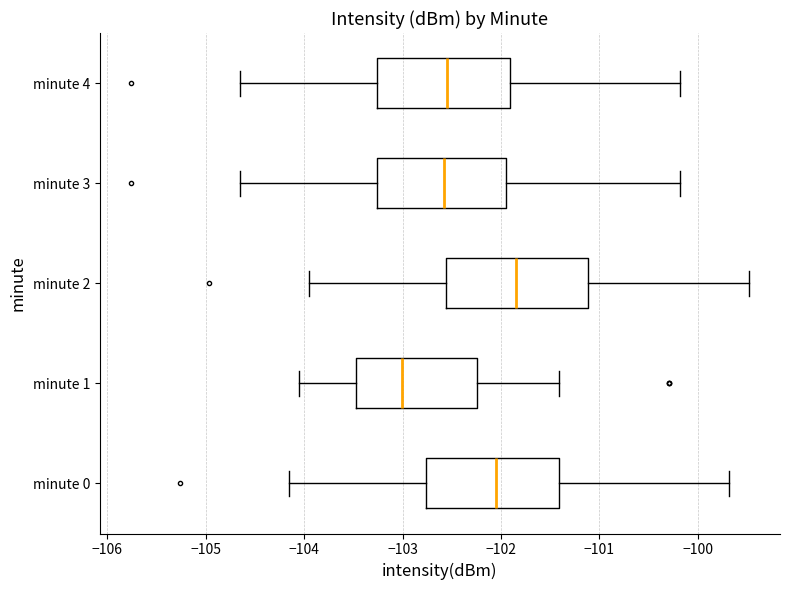

Which box's median line is the furthest to the left?

minute 1